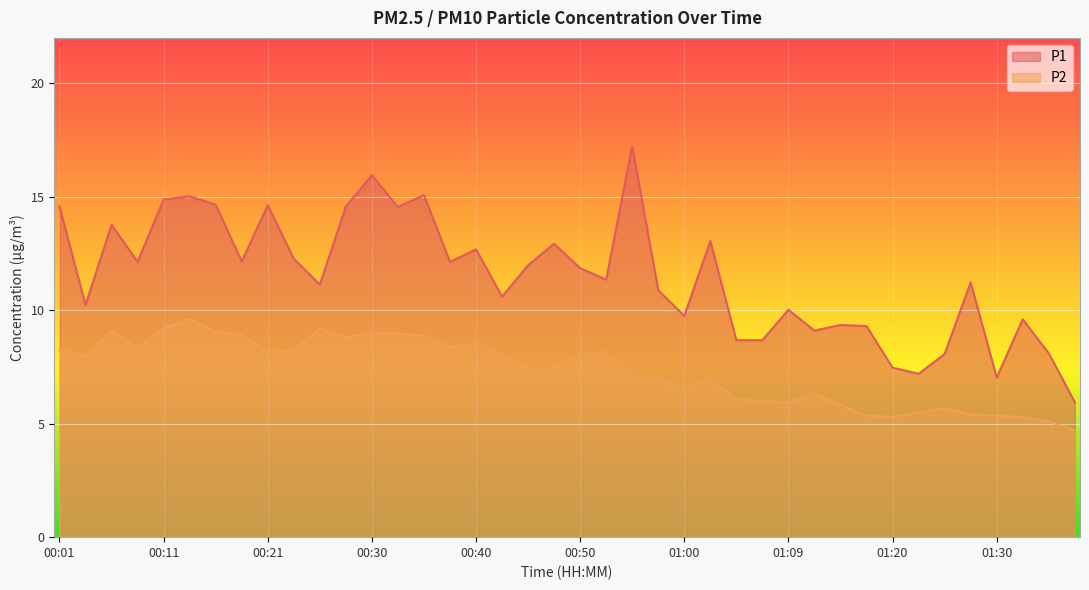

What is the difference between the second highest and second lowest values in the P2 series?

4.1